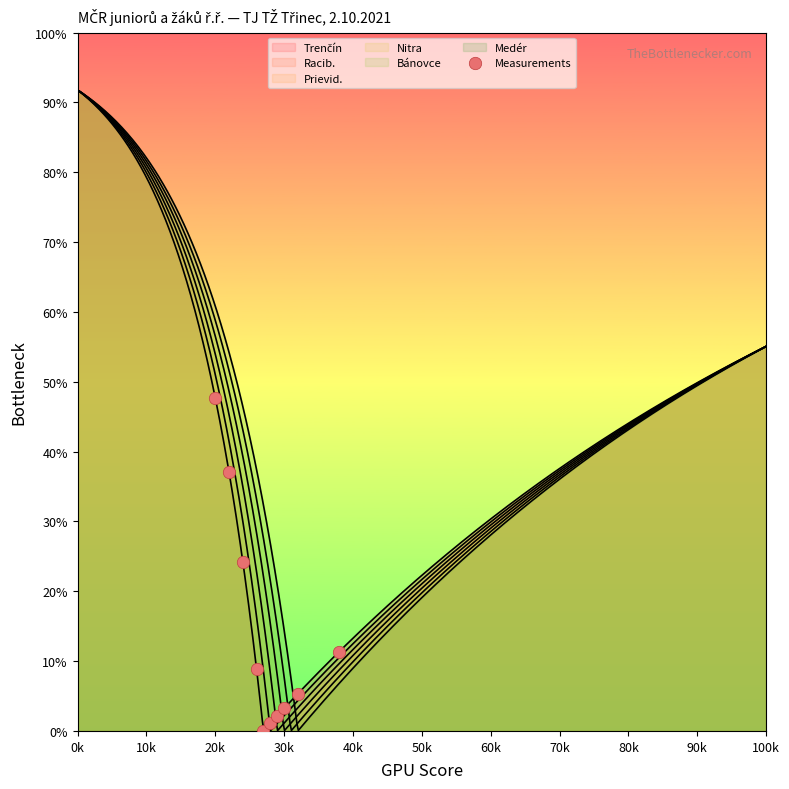

Which has a higher value, 70k or 80k?

80k